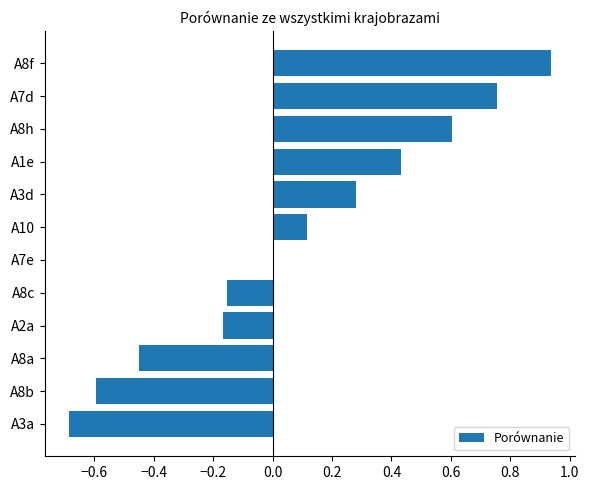

What value does the data have at A3a?

-0.7